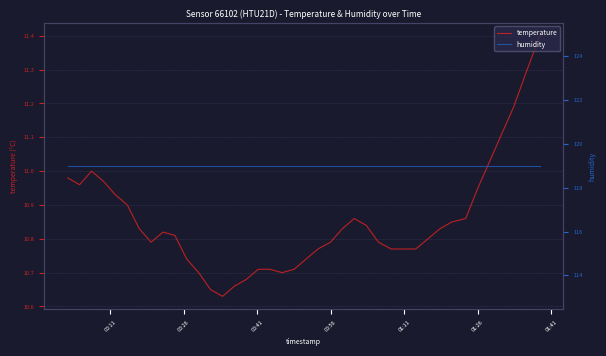

What is the maximum value for temperature?

11.4